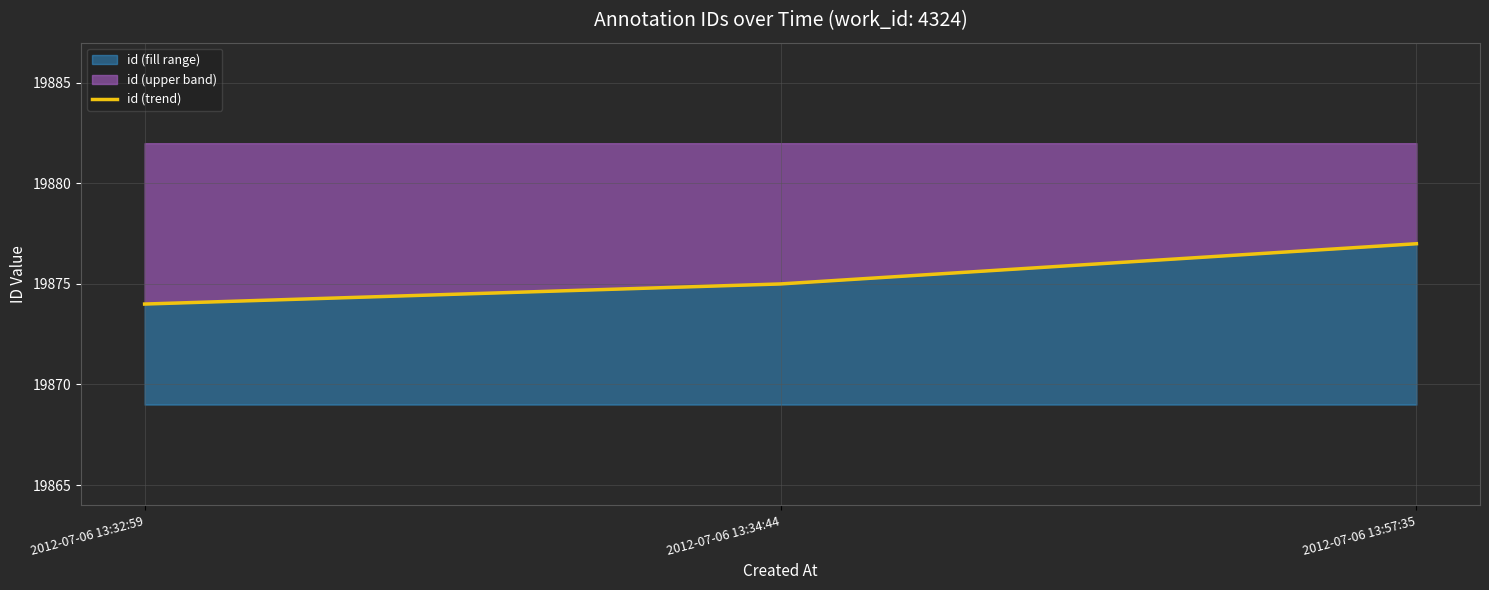

What is the label of the 2nd point from the right?

2012-07-06 13:34:44